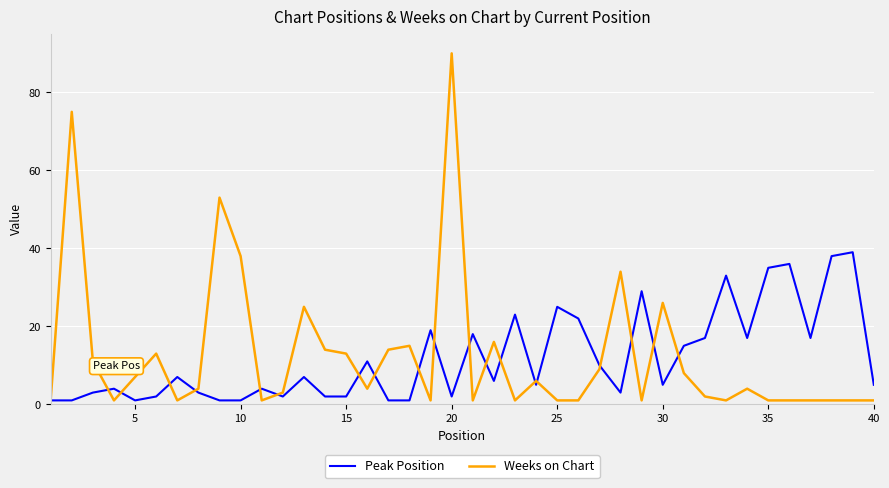

Rank the series by their maximum value, from highest to lowest.

Weeks on Chart, Peak Position